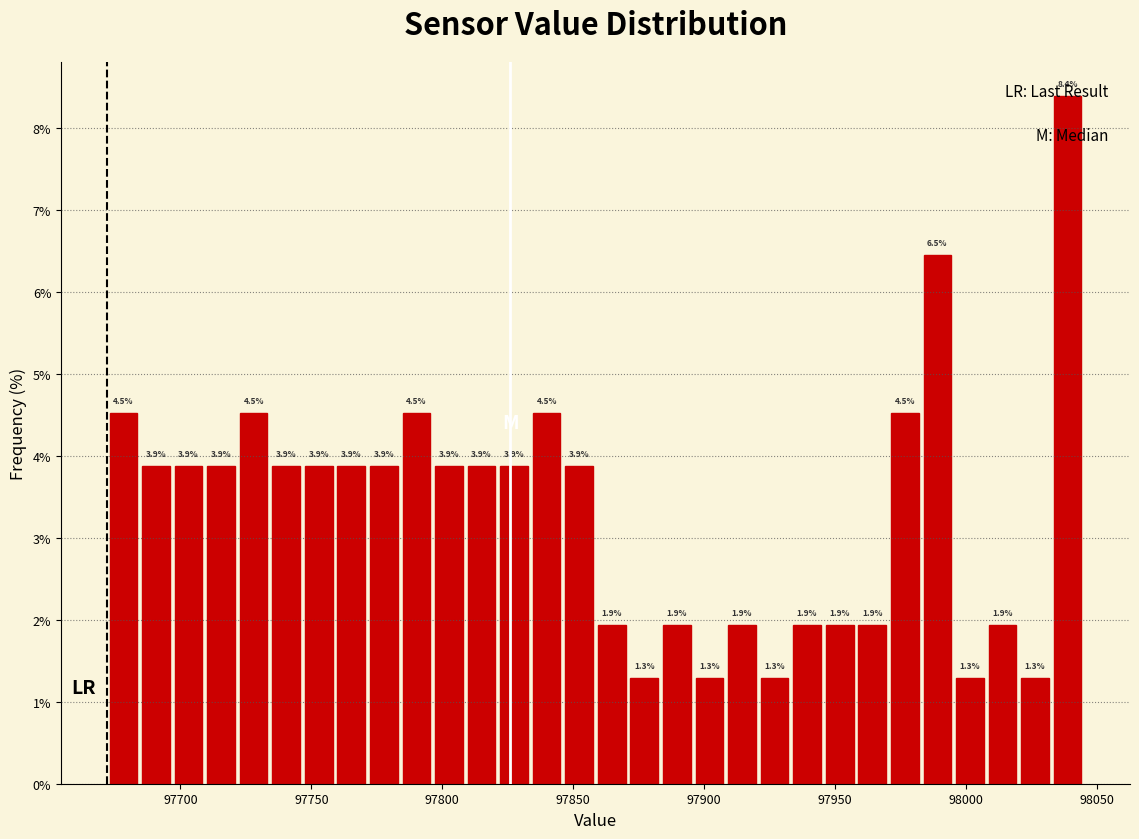

Around what value on the x-axis is the tallest bar? Give the approximate position of its centre, as read against the axis.

98040